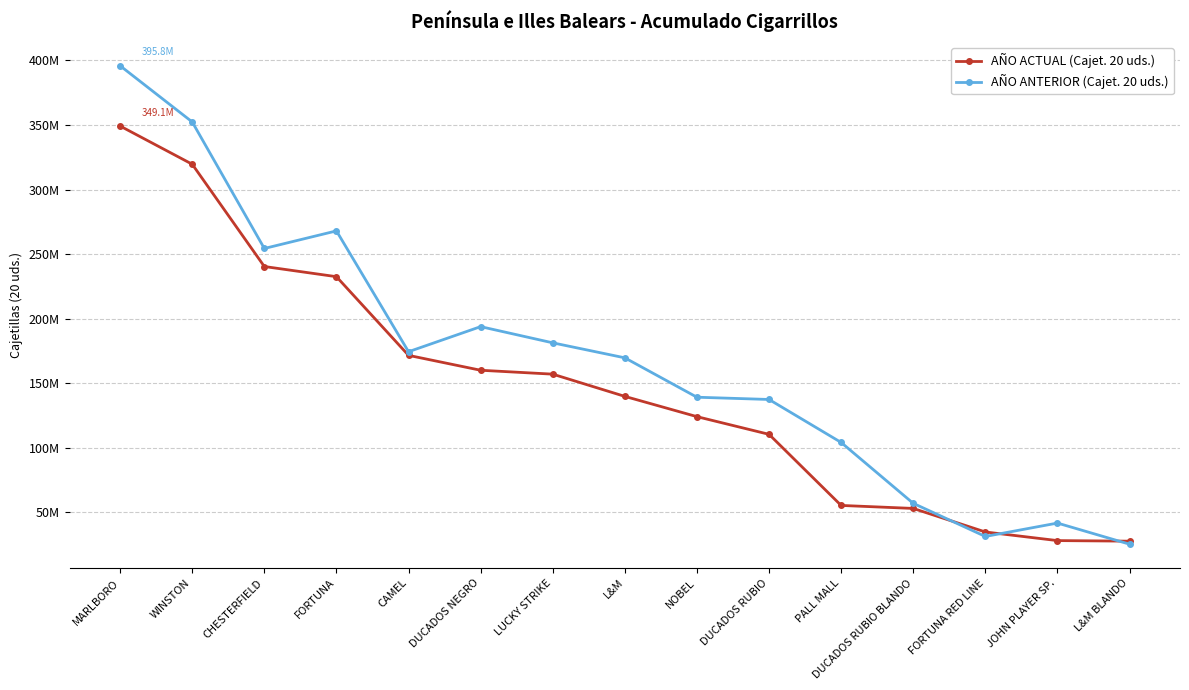

The value of AÑO ANTERIOR (Cajet. 20 uds.) at DUCADOS RUBIO BLANDO is 57056084. True or false?

True